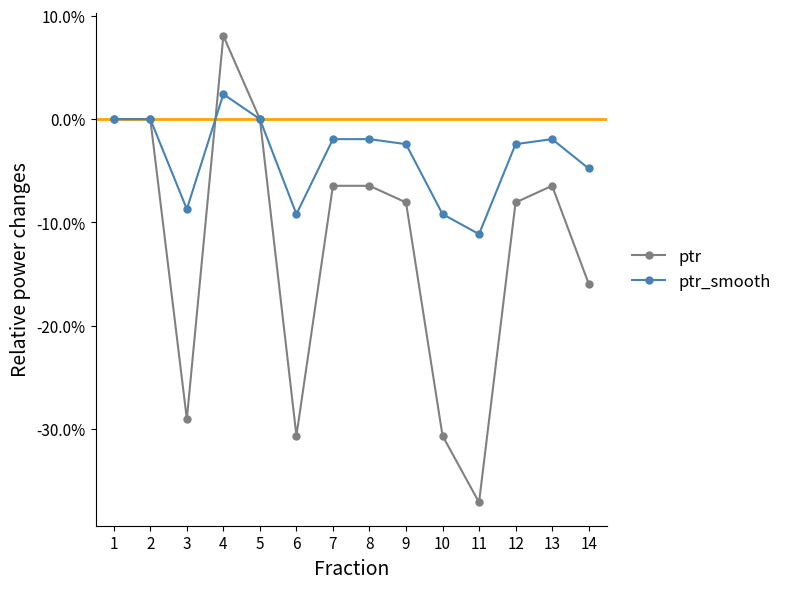

List the series in order of their peak value, lowest first.

ptr_smooth, ptr